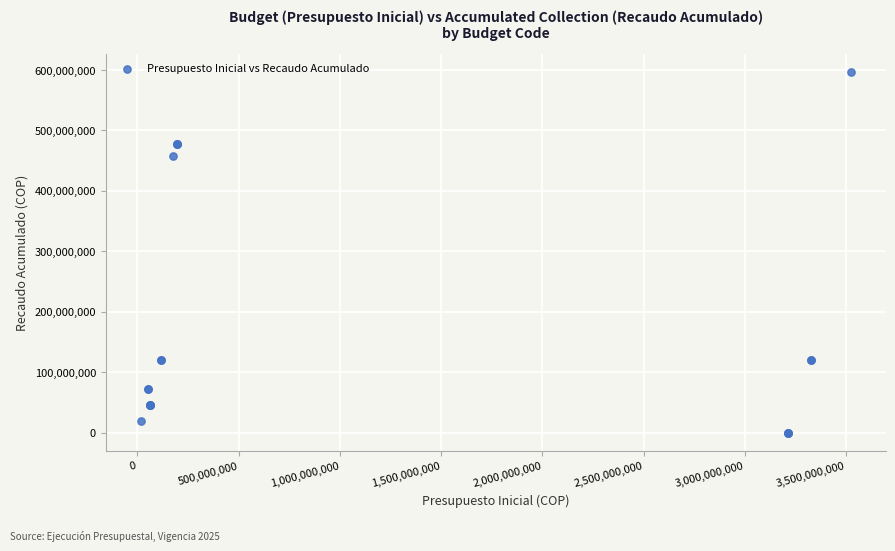

What Y value in the scatter plot is closest to 298308306?

458034296